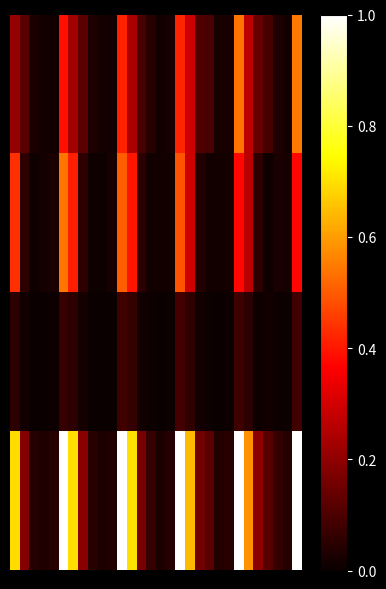

What is the greatest value displayed?

1.0